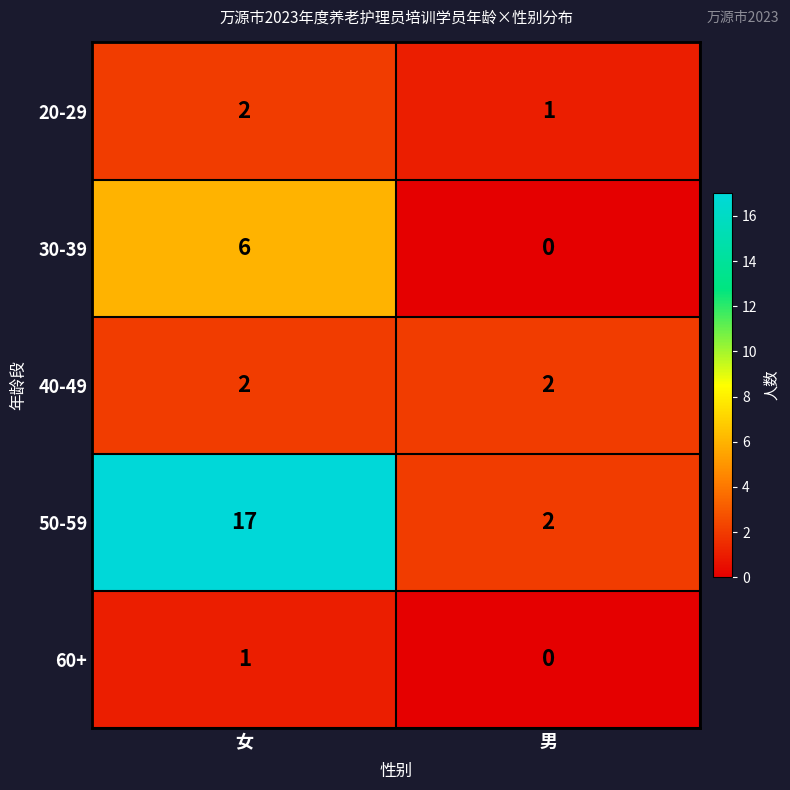

True or false: 30-39 has a value of 6 at 女.

True